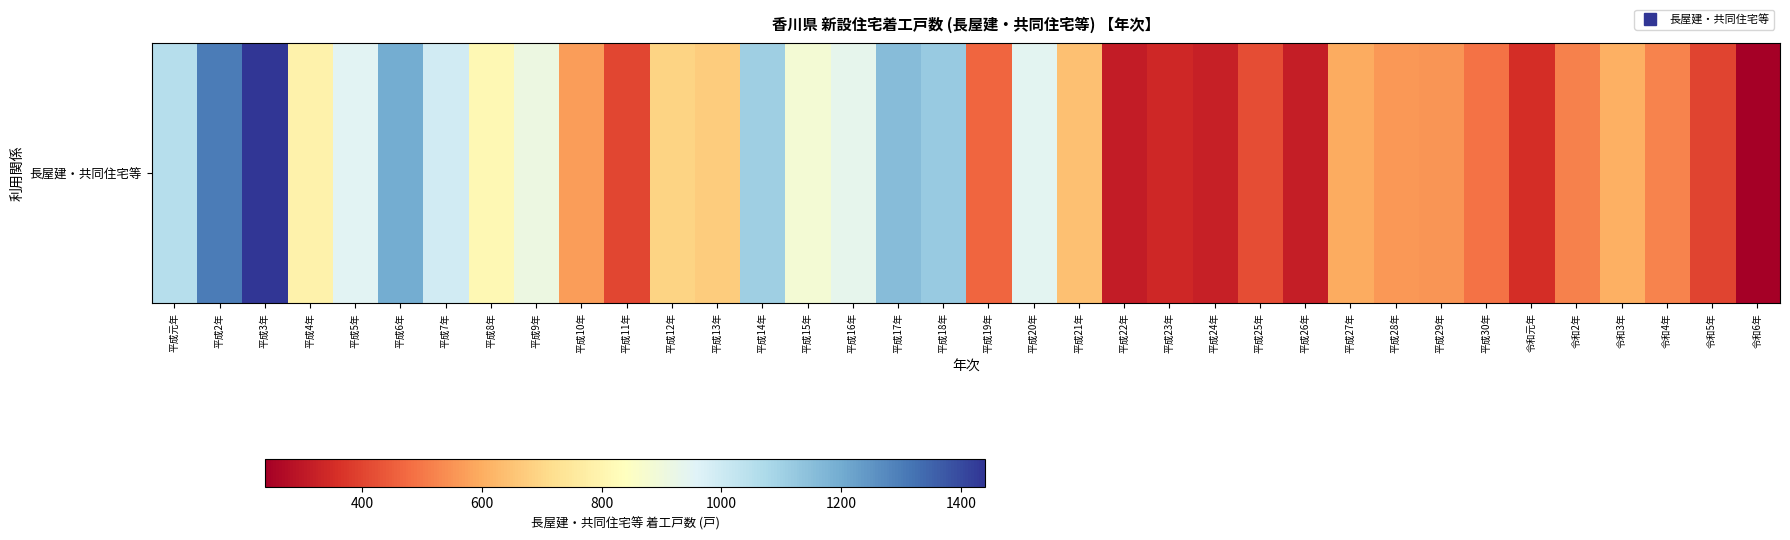

The chart shows a value of 690 at 平成12年. True or false?

True